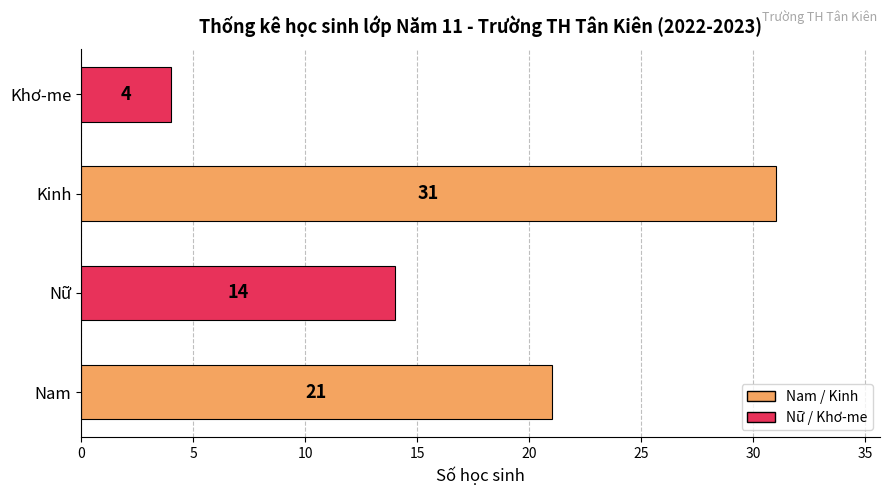

What is the change in value from Nam to Nữ?

-7